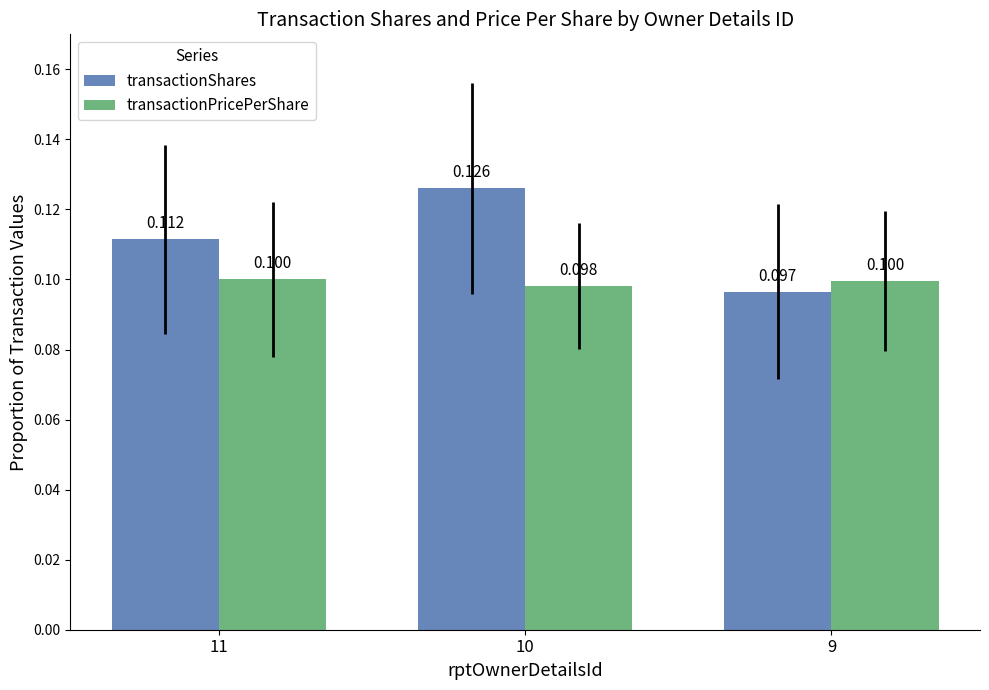

List the labels in order of transactionShares value, largest first.

10, 11, 9